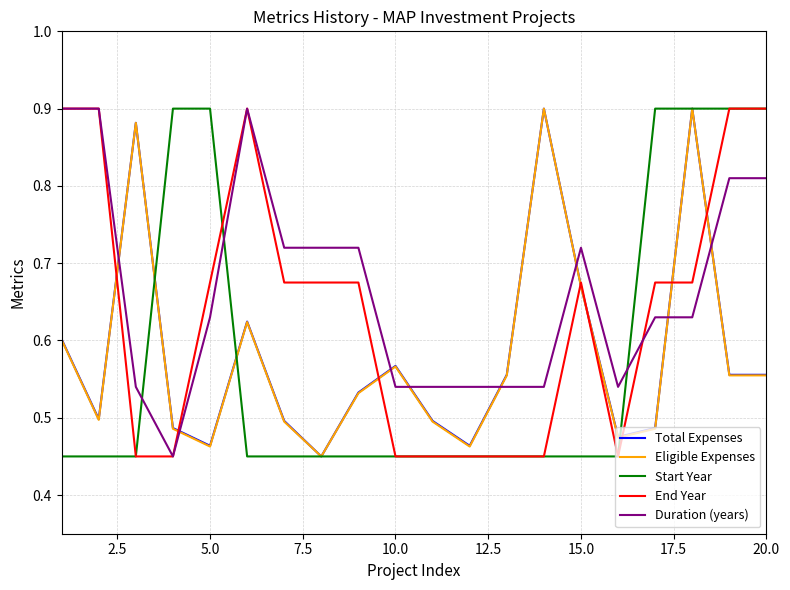

True or false: Duration (years) and Start Year intersect in this chart.

True